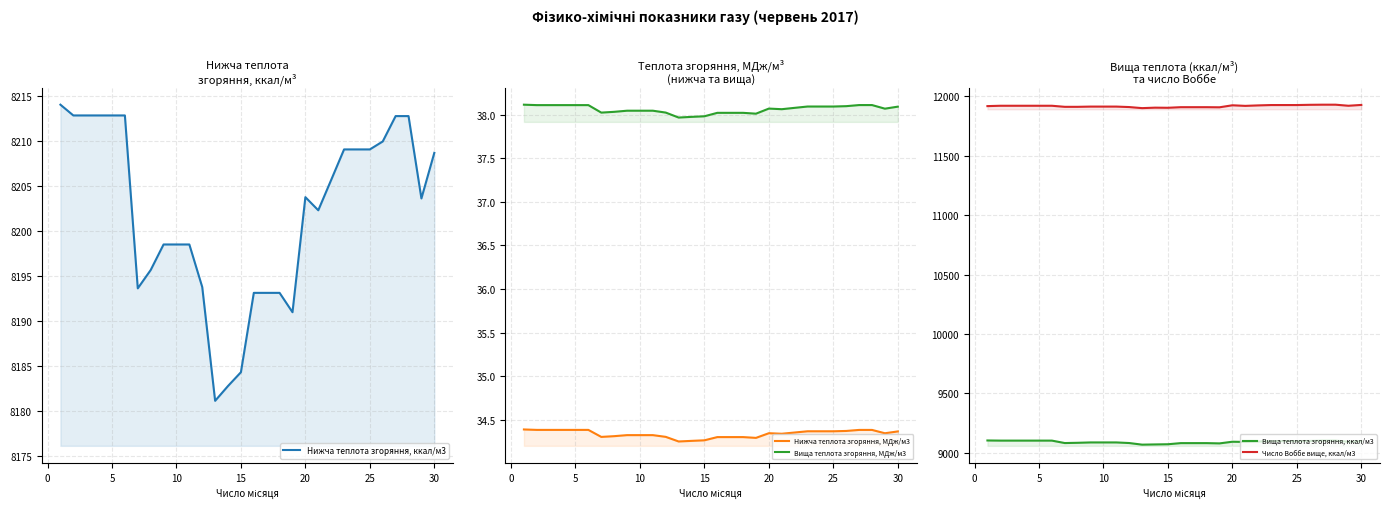

What is the maximum value for Вища теплота згоряння, МДж/м3?

38.1